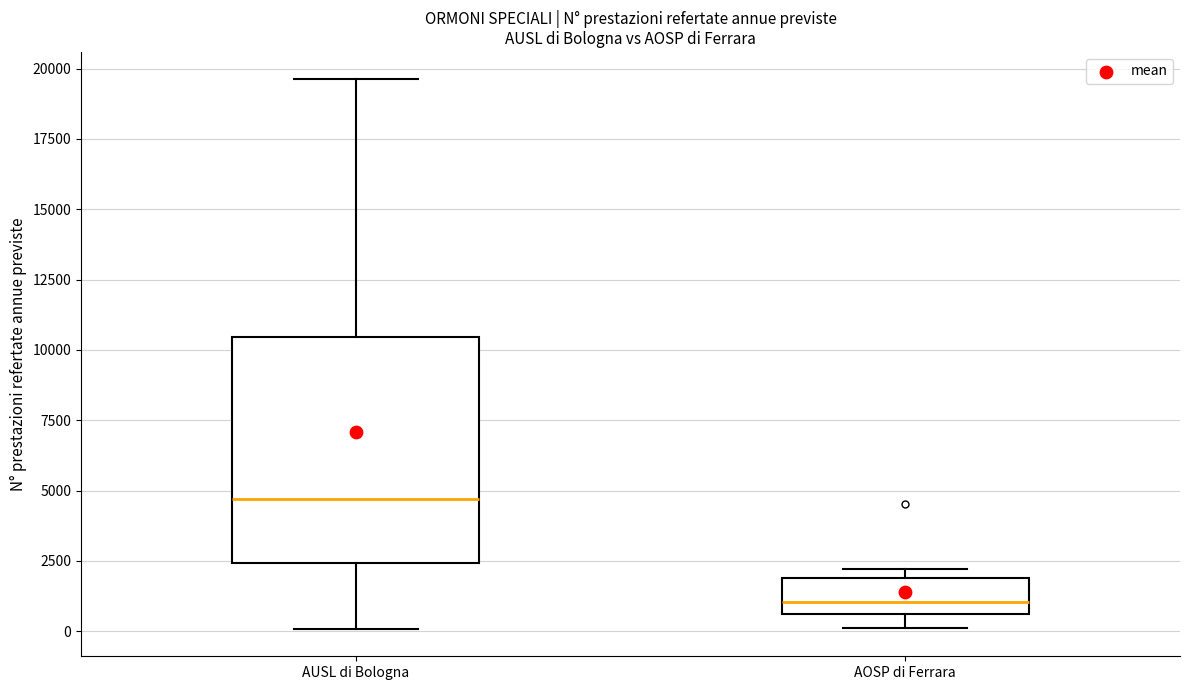

Which box has the lowest median line?

AOSP di Ferrara